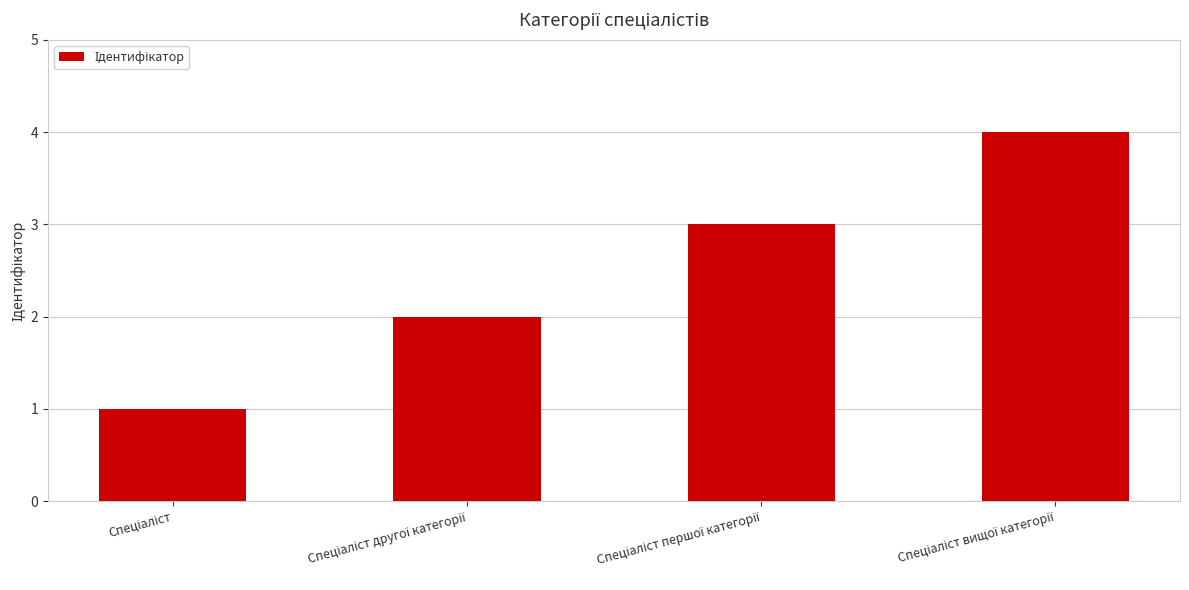

What is the difference between the maximum and minimum values?

3